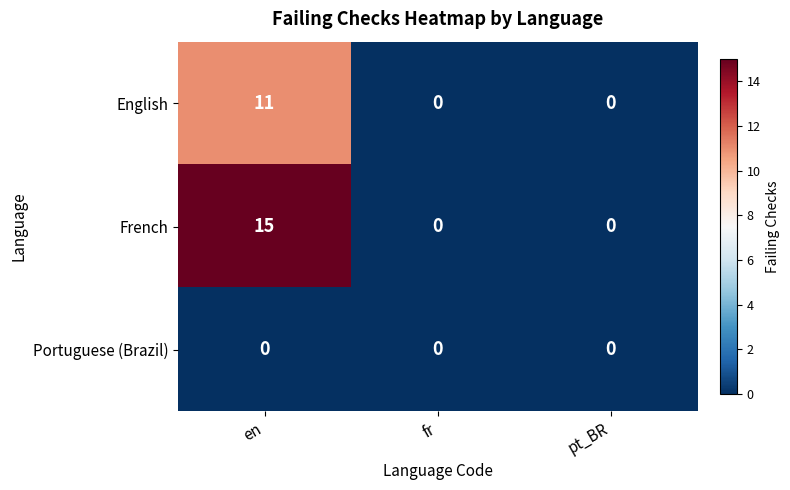

Is it true that French equals 0 at pt_BR?

True